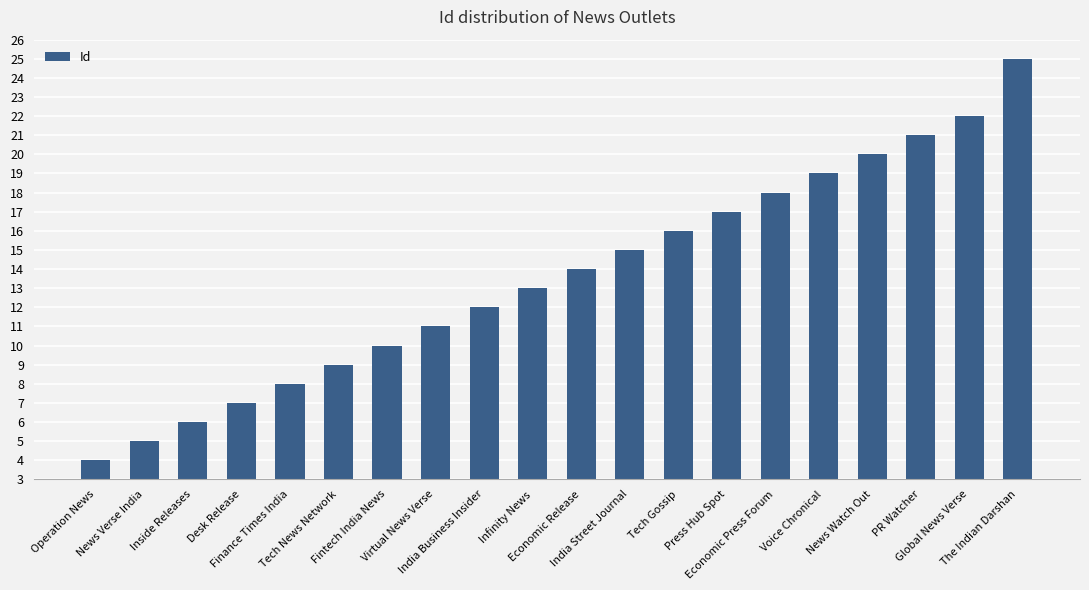

What is the difference between the values at Inside Releases and Economic Press Forum?

12